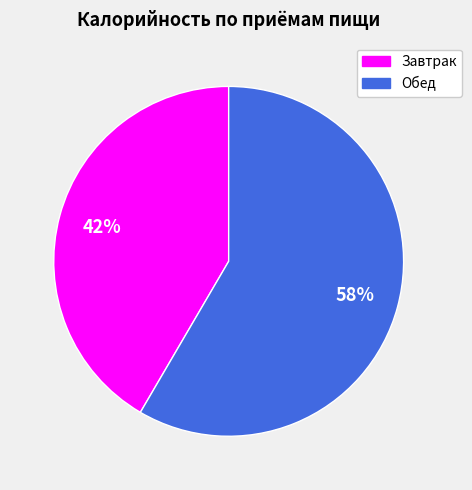

To the nearest percent, what portion does Обед represent?

58%